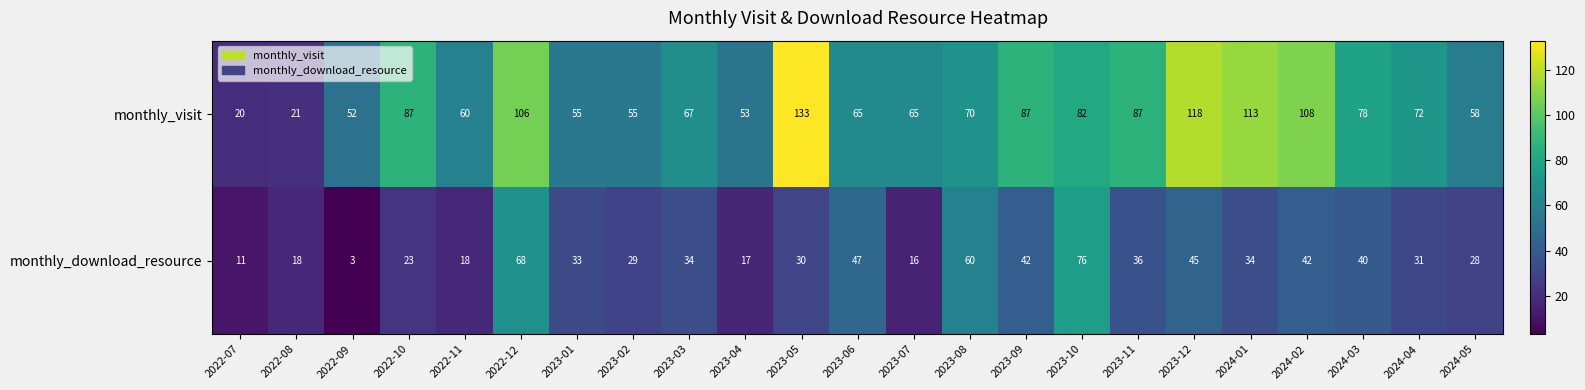

Which series has the widest spread of values?

monthly_visit